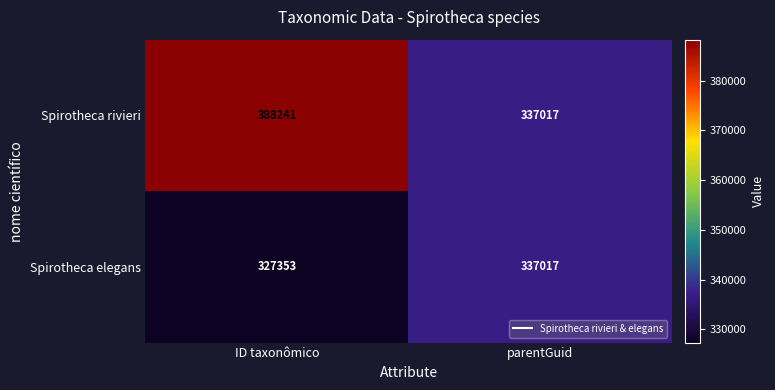

Between ID taxonômico and parentGuid, which series saw the biggest shift?

Spirotheca rivieri